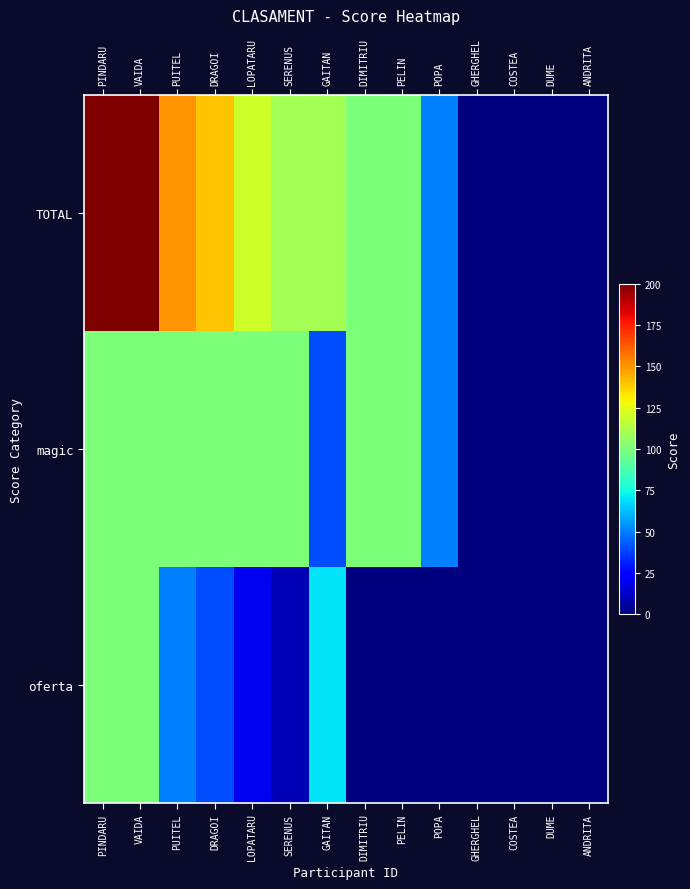

Which series has the widest spread of values?

TOTAL